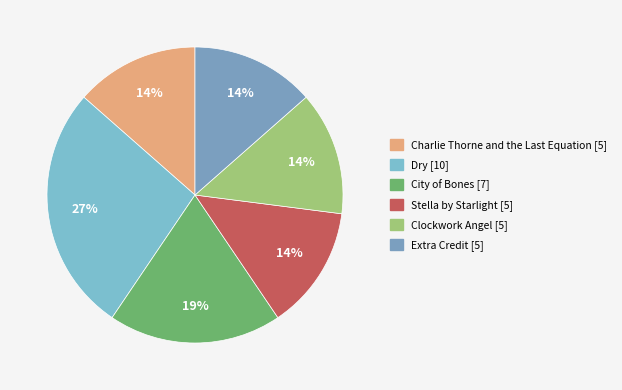

What is the smallest slice in the pie chart?

Charlie Thorne and
the Last Equation